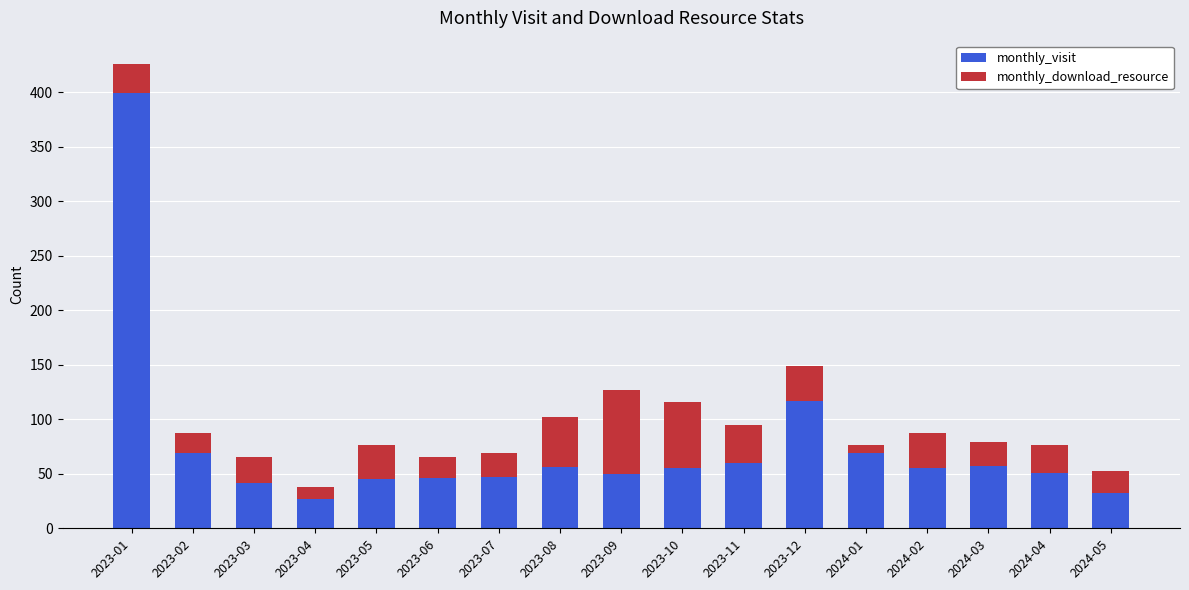

At which label is monthly_visit closest to 213?

2023-12